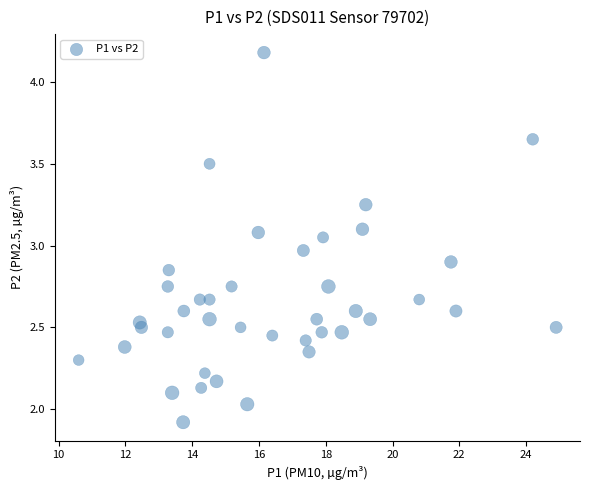

What is the range of X values (max minus min)?

14.3